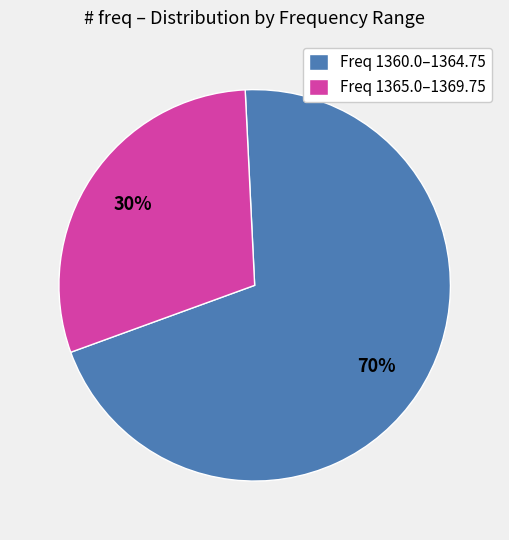

Rank the categories by value from highest to lowest.

Freq 1360.0–1364.75, Freq 1365.0–1369.75